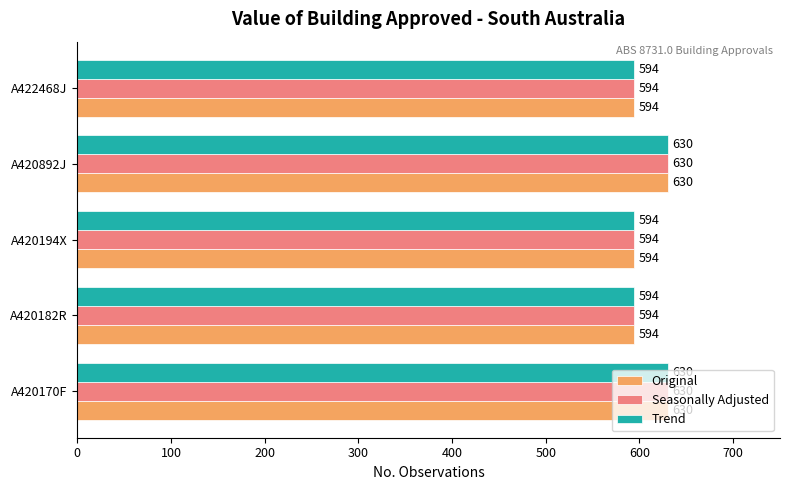

Count the number of categories in the chart.

5